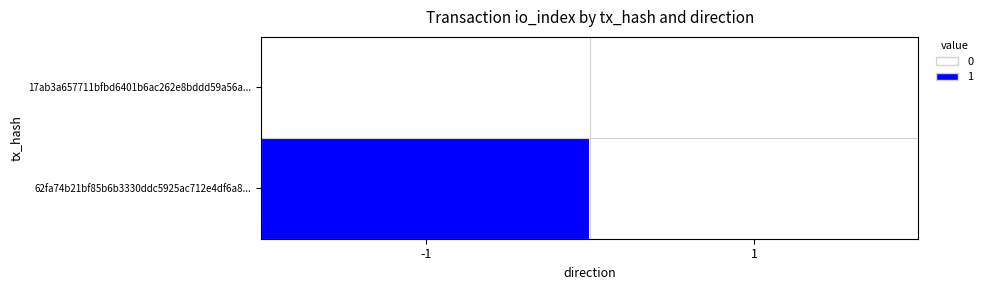

List the series in order of their peak value, highest first.

62fa74b21bf85b6b3330ddc5925ac712e4df6a8..., 17ab3a657711bfbd6401b6ac262e8bddd59a56a...